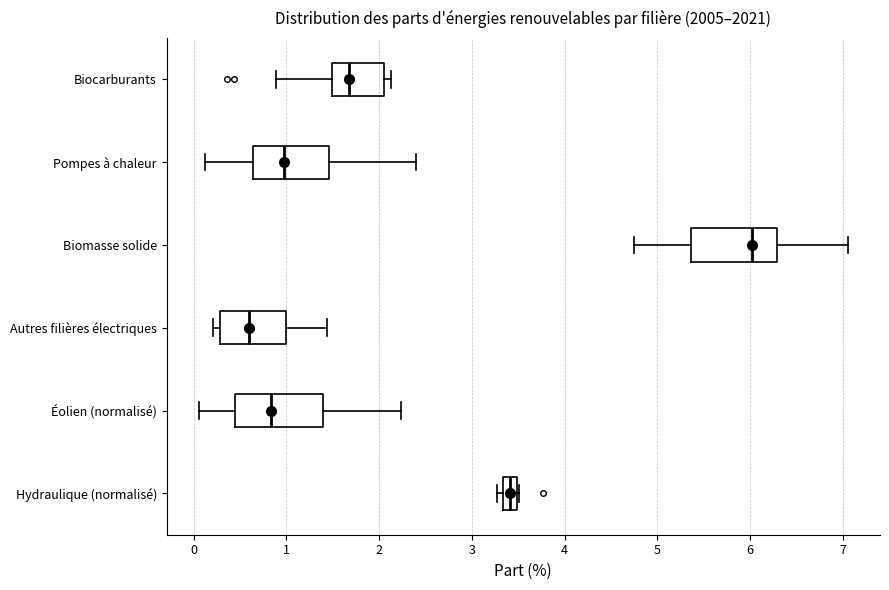

Reading bottom to top, read every box against the x-axis: the position of its median line, the range the box covers, and the ends of its whiskers. The values are not printed on the chart, so give them approximately, as read against the axis.

Hydraulique (normalisé): median 3.4, box 3.3 to 3.5, whiskers 3.3 (just left of the box's left edge) to 3.5
Éolien (normalisé): median 0.8, box 0.4 to 1.4, whiskers 0.1 to 2.2
Autres filières électriques: median 0.6, box 0.3 to 1.0, whiskers 0.2 to 1.4
Biomasse solide: median 6.0, box 5.4 to 6.3, whiskers 4.7 to 7.1
Pompes à chaleur: median 1.0, box 0.6 to 1.5, whiskers 0.1 to 2.4
Biocarburants: median 1.7, box 1.5 to 2.1, whiskers 0.9 to 2.1 (just right of the box's right edge)